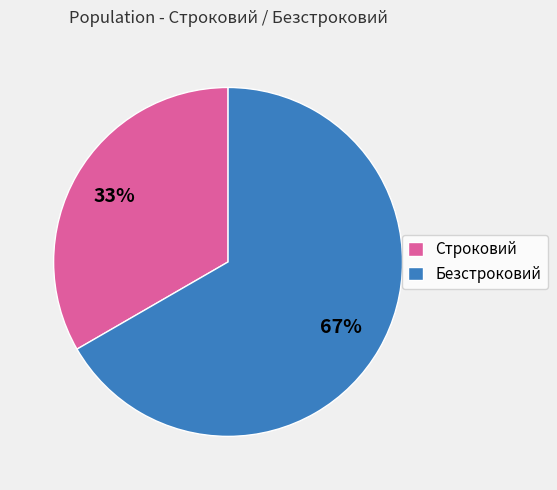

What is the ratio of the value at Безстроковий to the value at Строковий?

2.0